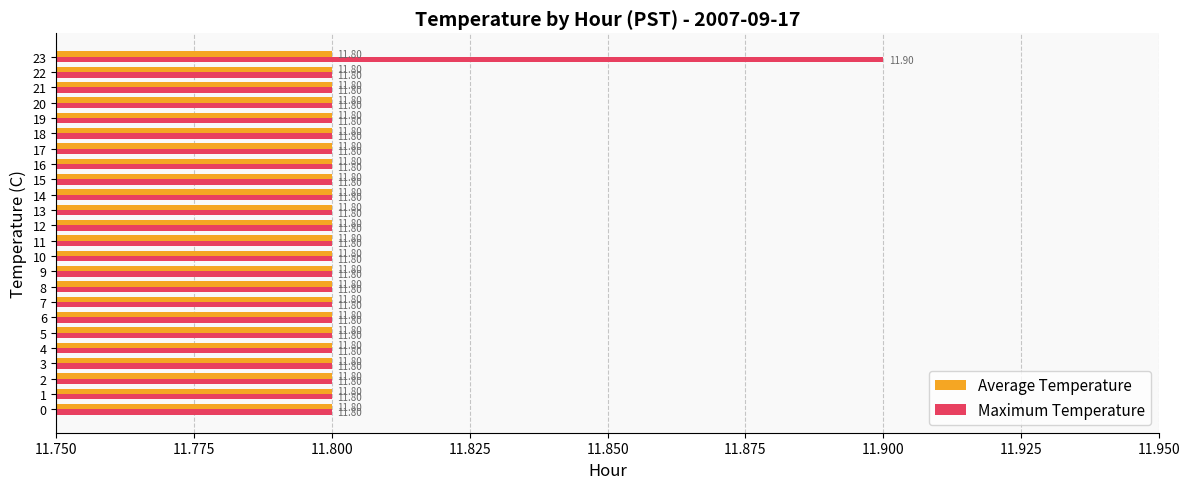

Which series has the widest spread of values?

Maximum Temperature